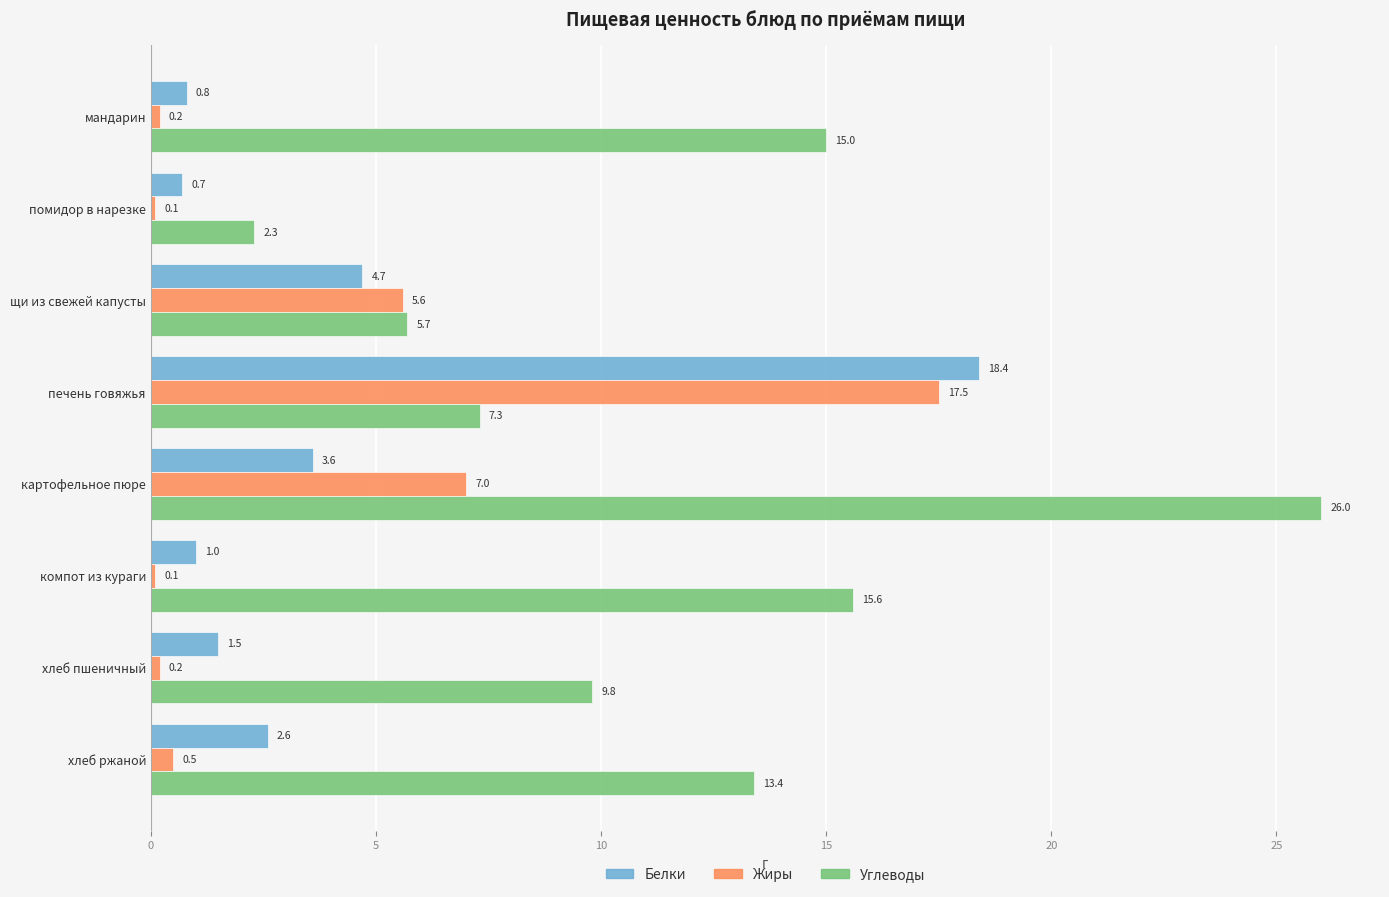

Which series has the largest total across all categories?

Углеводы